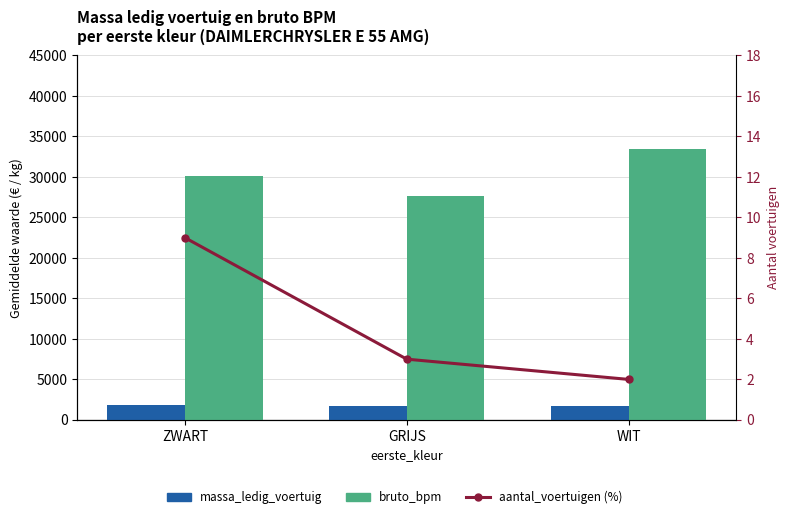

Which category has the highest value in the bruto_bpm series?

WIT